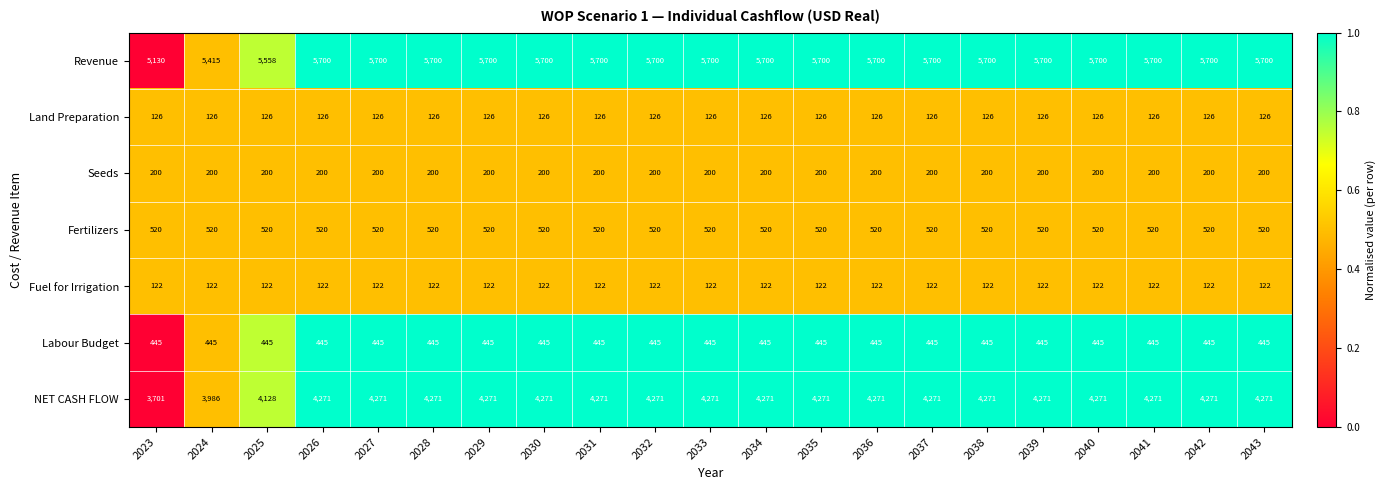

What is the sum of the NET CASH FLOW values at 2024 and 2037?

8257